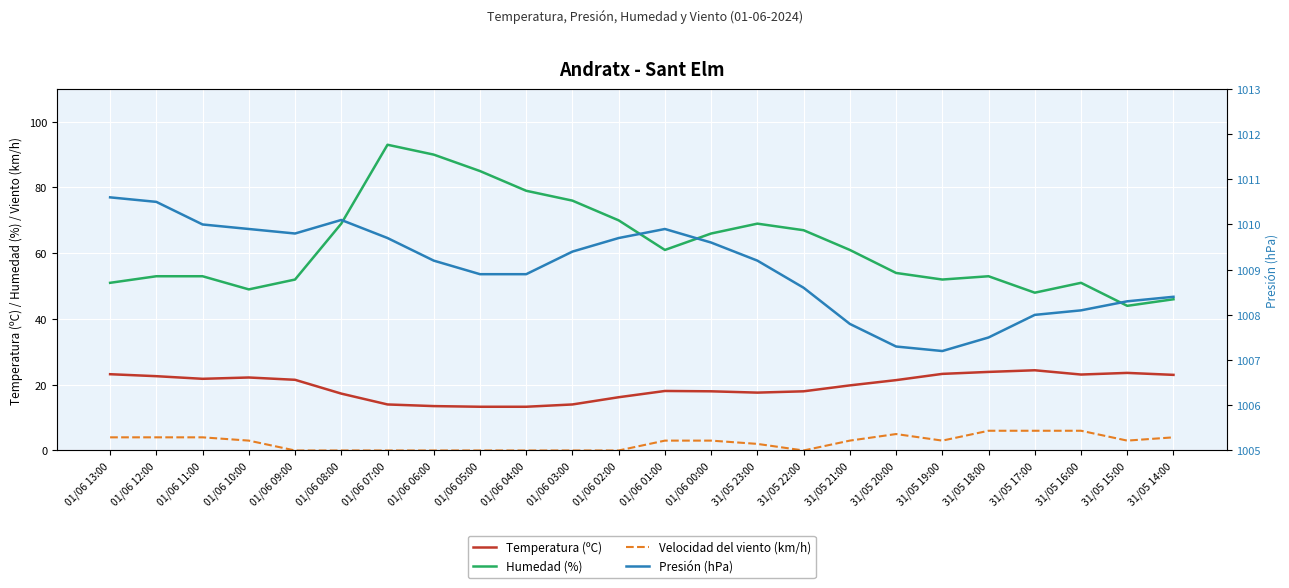

How many lines are shown in the chart?

4